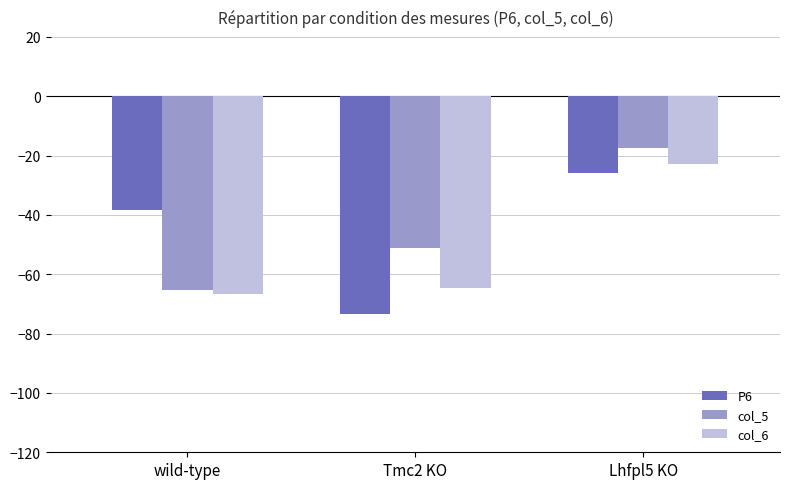

What is the difference between the maximum and minimum values in the col_5 series?

47.8